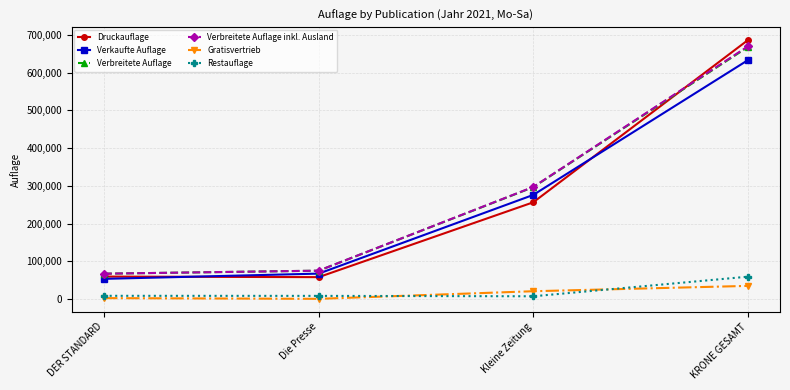

Is the value of Gratisvertrieb at Kleine Zeitung greater than the value of Restauflage at KRONE GESAMT?

No